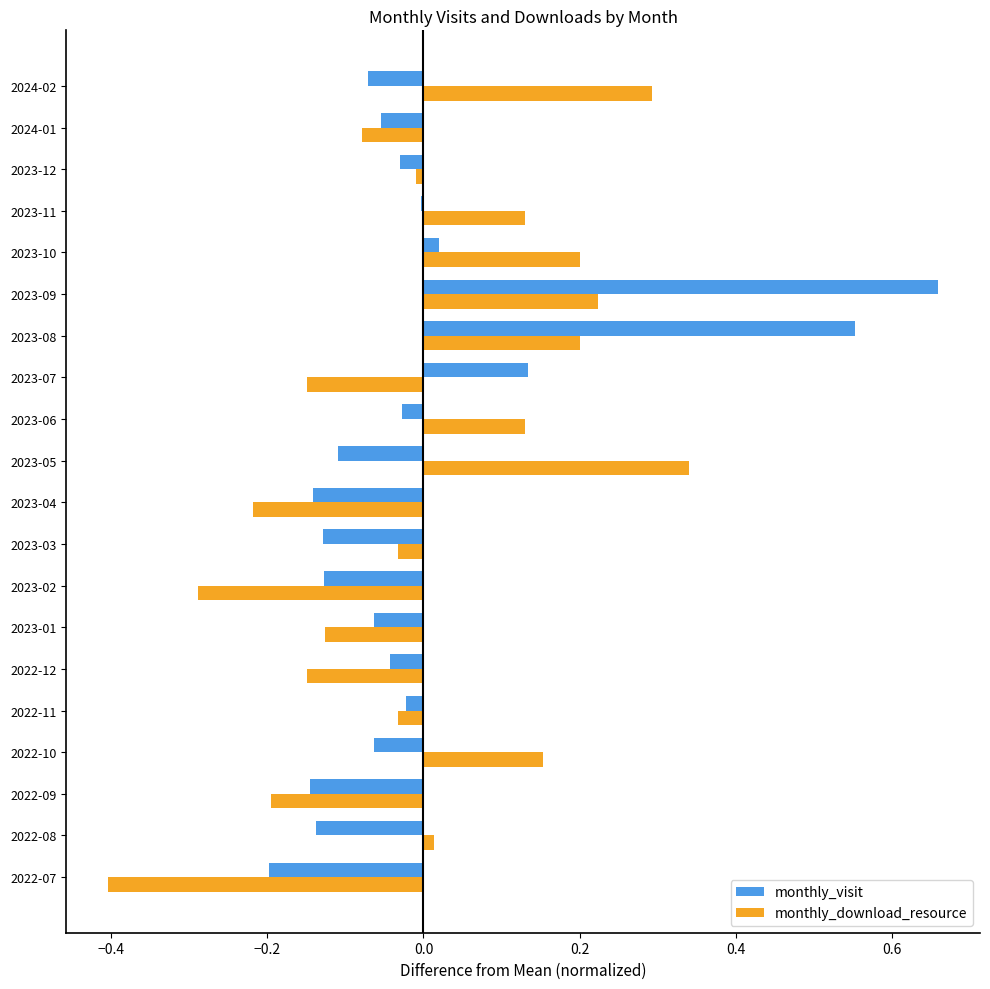

Is it true that monthly_visit equals 0.2 at 2023-07?

False